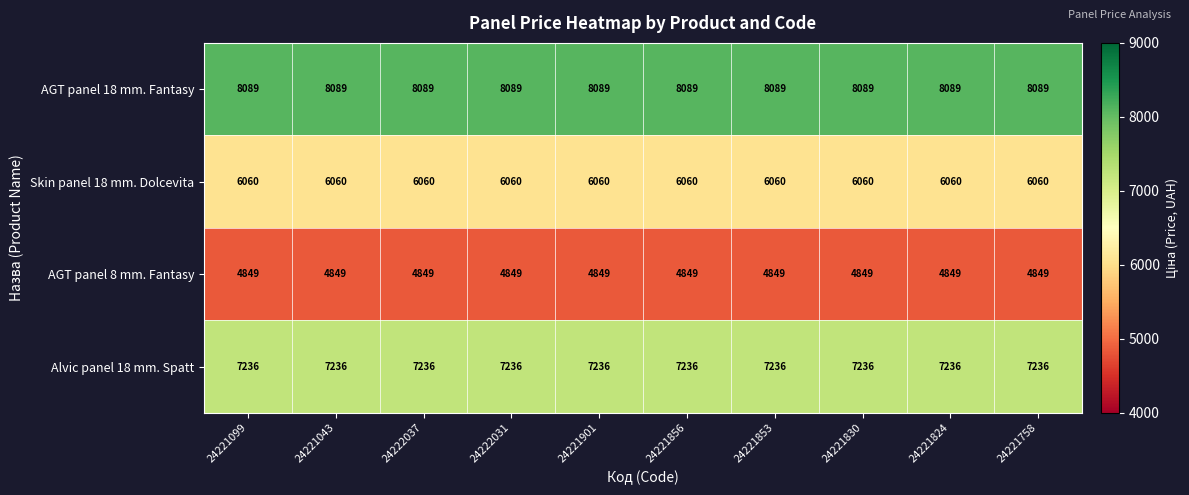

What is the minimum value for Alvic panel 18 mm. Spatt?

7236